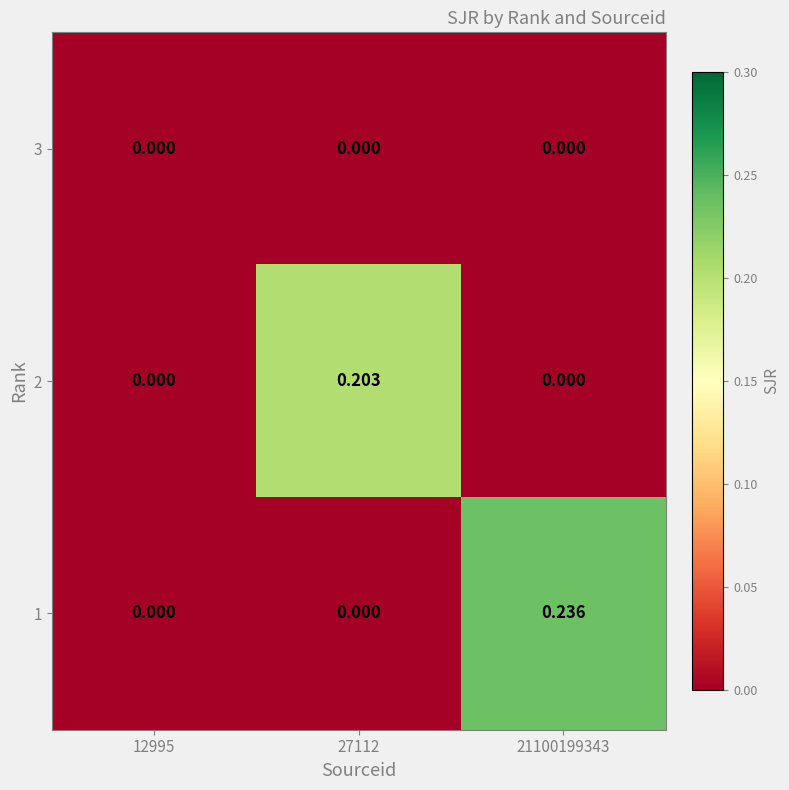

Is the value of 1 at 21100199343 greater than the value of 3 at 27112?

Yes